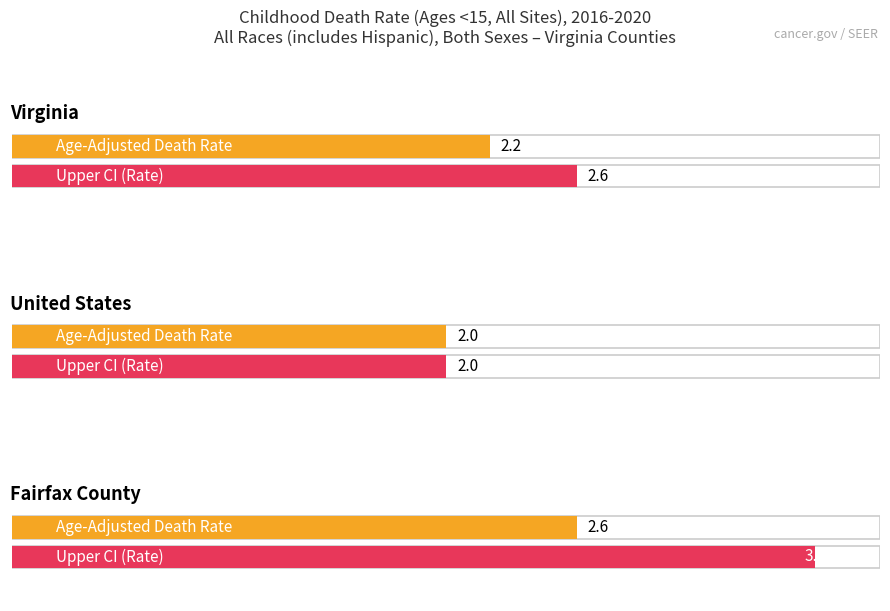

What is the difference between the second highest and minimum values in the Age-Adjusted Death Rate series?

0.2